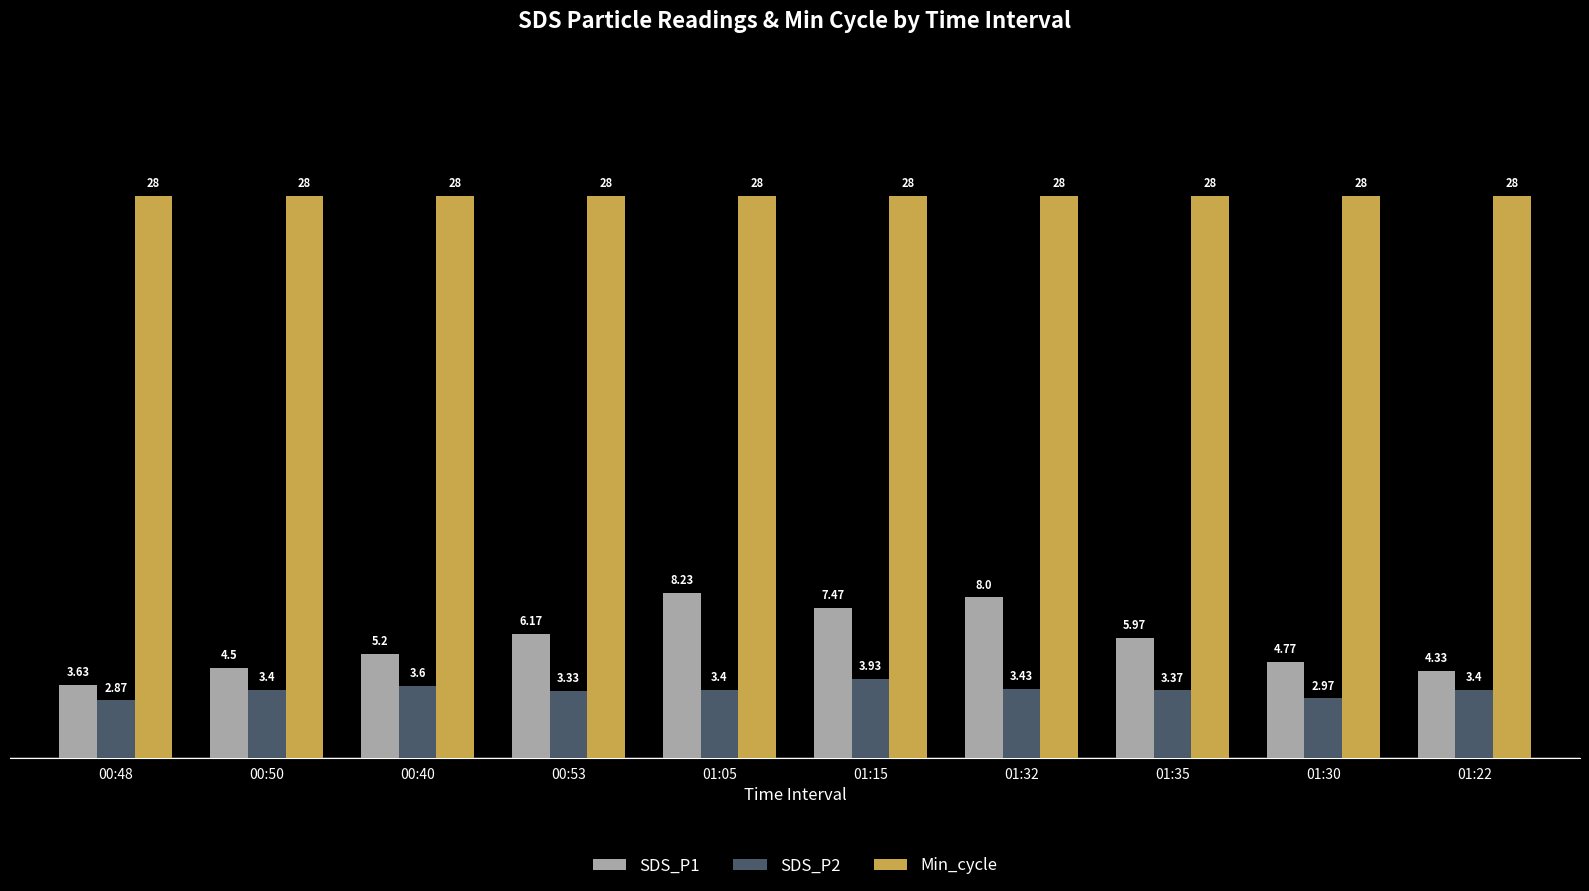

Which series changed the most between 01:05 and 01:35?

SDS_P1